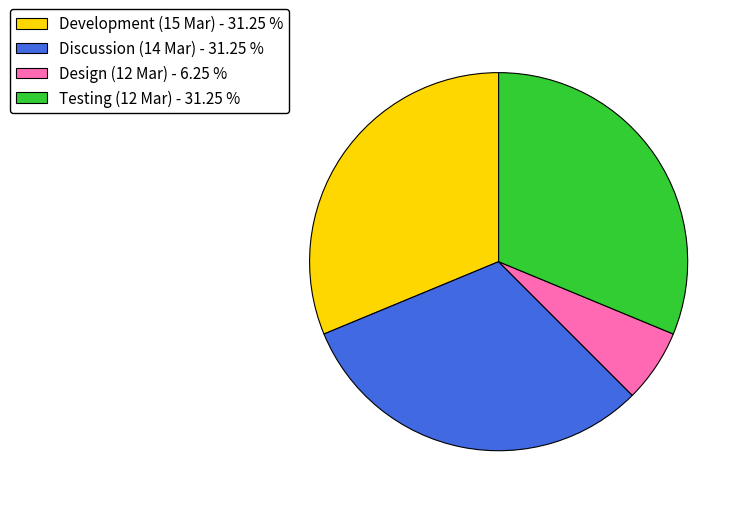

True or false: Testing (12 Mar) accounts for 31% of the total.

True